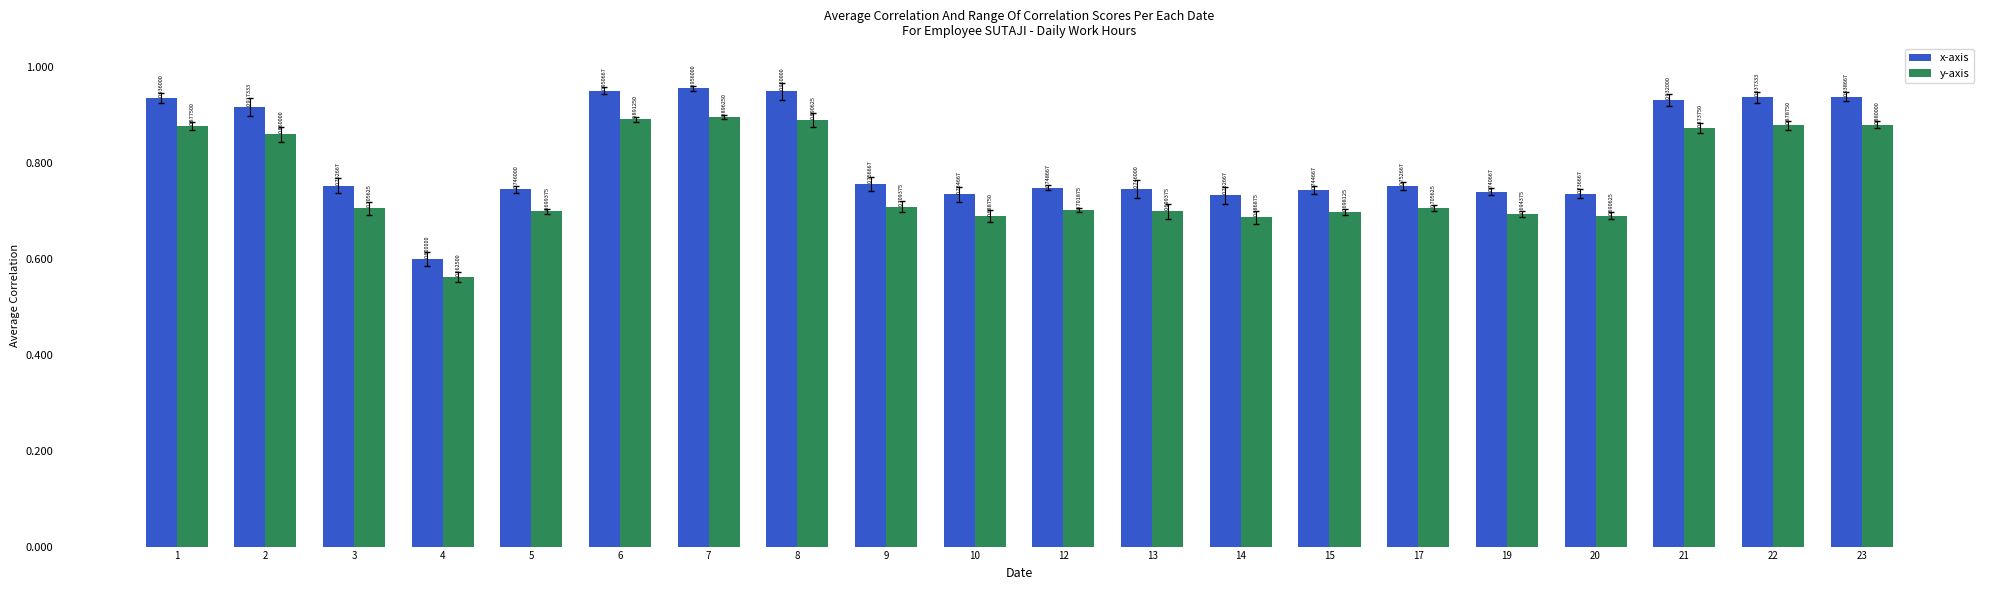

How many distinct data groups are displayed?

2